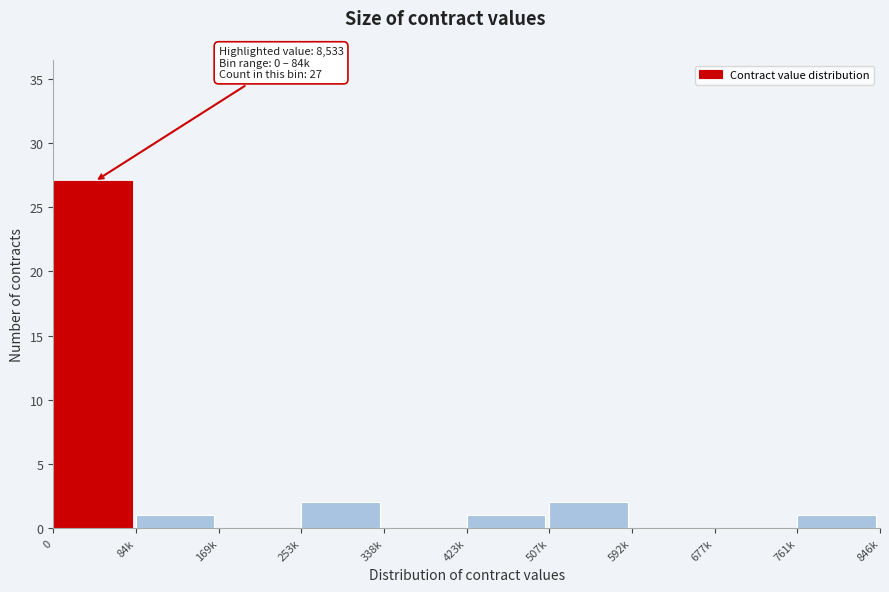

Reading right to left, transcribe all the data shown in this chart.

761k=1	677k=0	592k=0	507k=2	423k=1	338k=0	253k=2	169k=0	84k=1	0=27